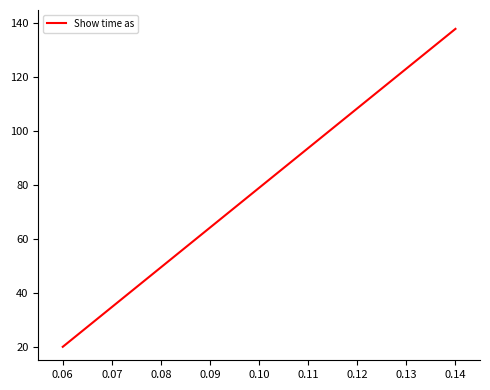

What is the maximum value shown in the chart?

138.0